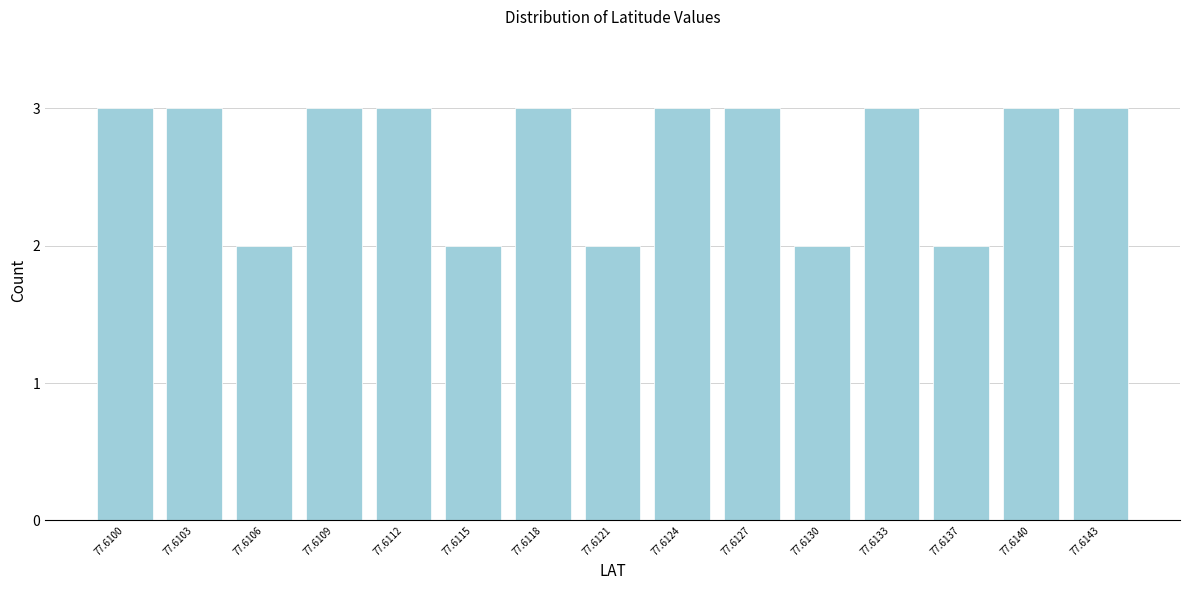

Reading left to right, transcribe all the data shown in this chart.

77.6100=3	77.6103=3	77.6106=2	77.6109=3	77.6112=3	77.6115=2	77.6118=3	77.6121=2	77.6124=3	77.6127=3	77.6130=2	77.6133=3	77.6137=2	77.6140=3	77.6143=3